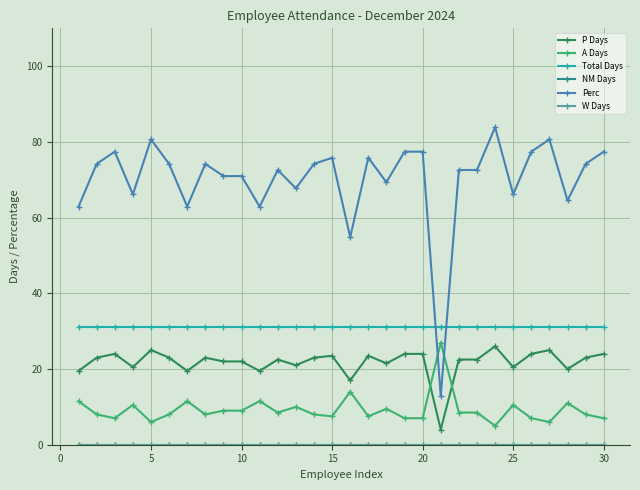

What is the average value of the P Days series?

21.8